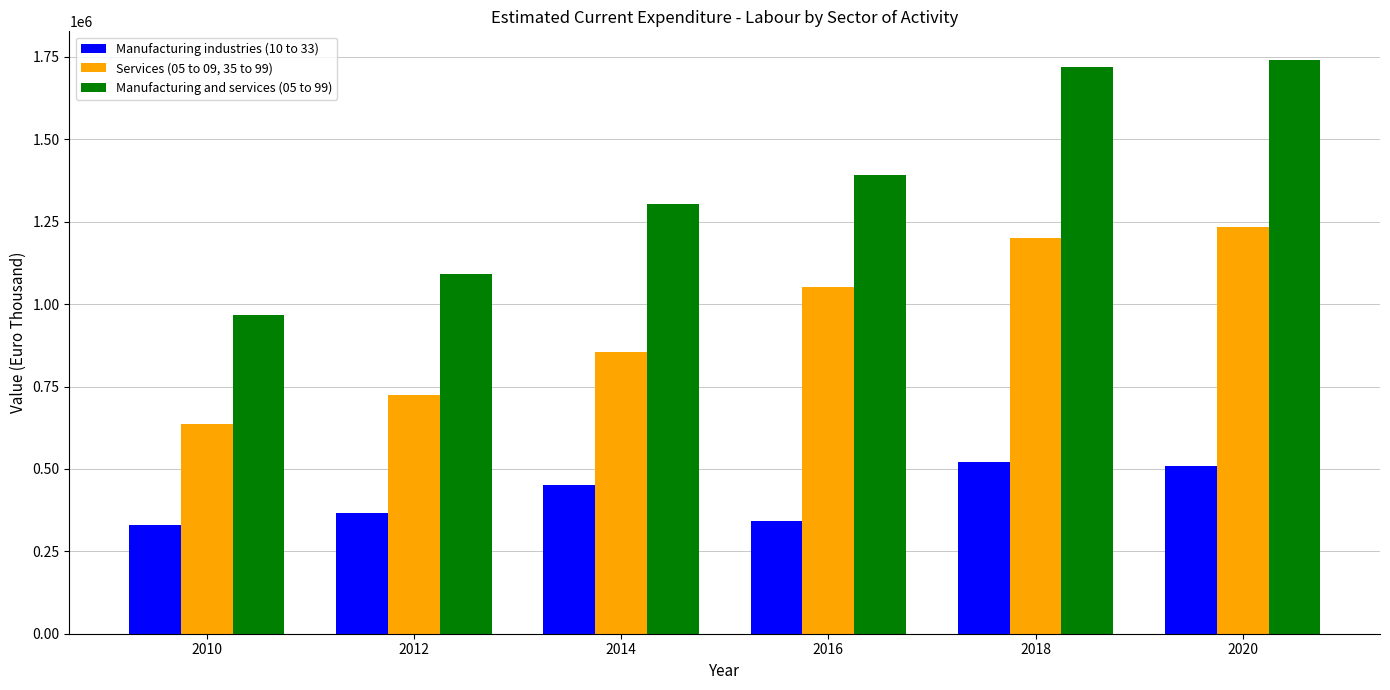

Rank the series at 2012 from highest to lowest value.

Manufacturing and services (05 to 99), Services (05 to 09, 35 to 99), Manufacturing industries (10 to 33)